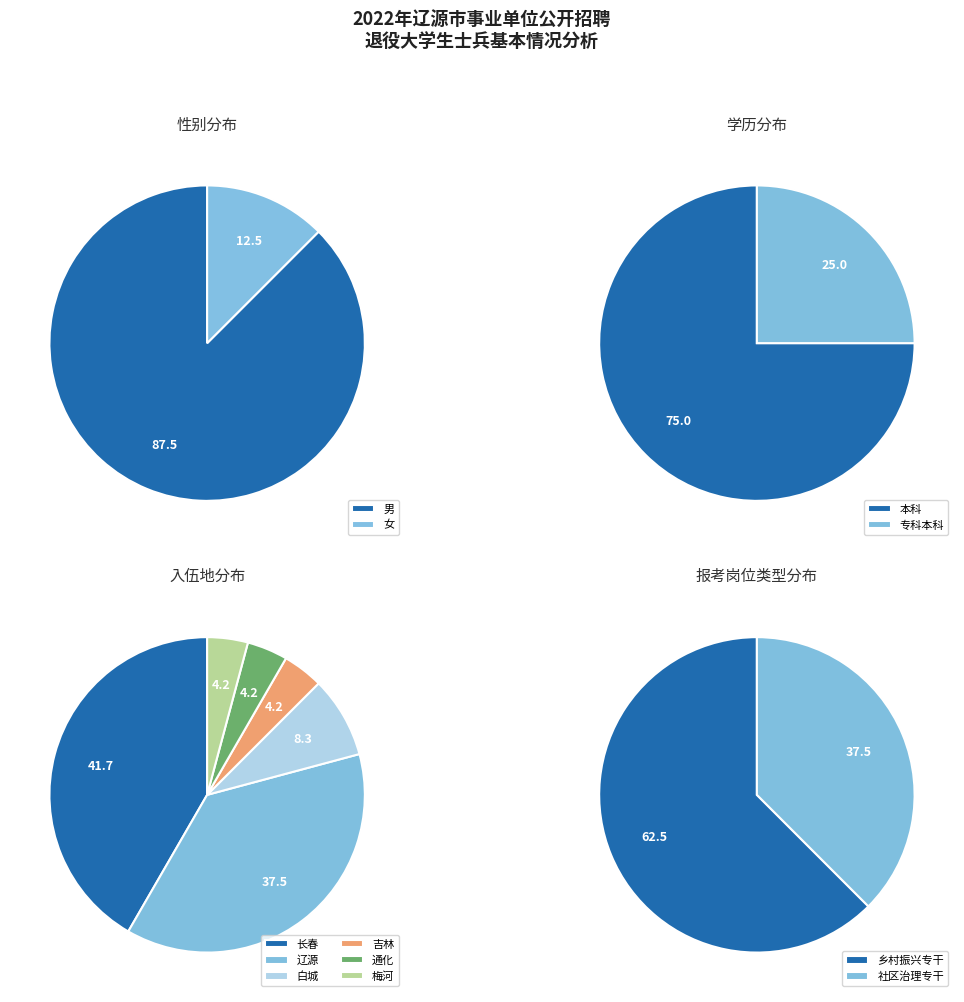

Which category has the biggest portion of the pie?

本科